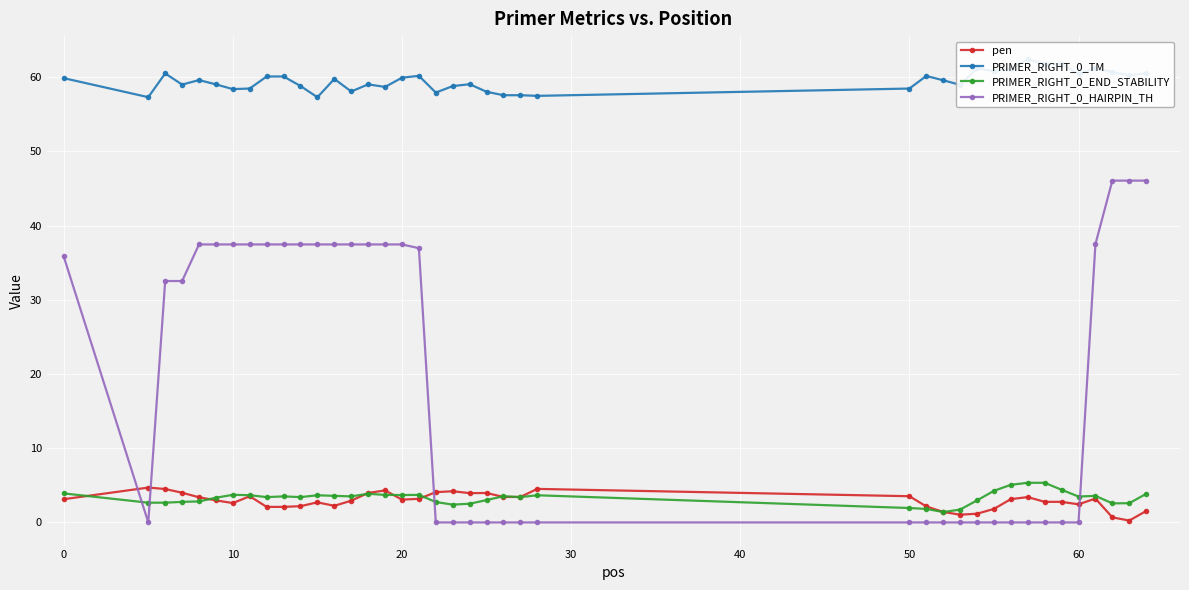

Rank the series by their maximum value, from lowest to highest.

pen, PRIMER_RIGHT_0_END_STABILITY, PRIMER_RIGHT_0_HAIRPIN_TH, PRIMER_RIGHT_0_TM